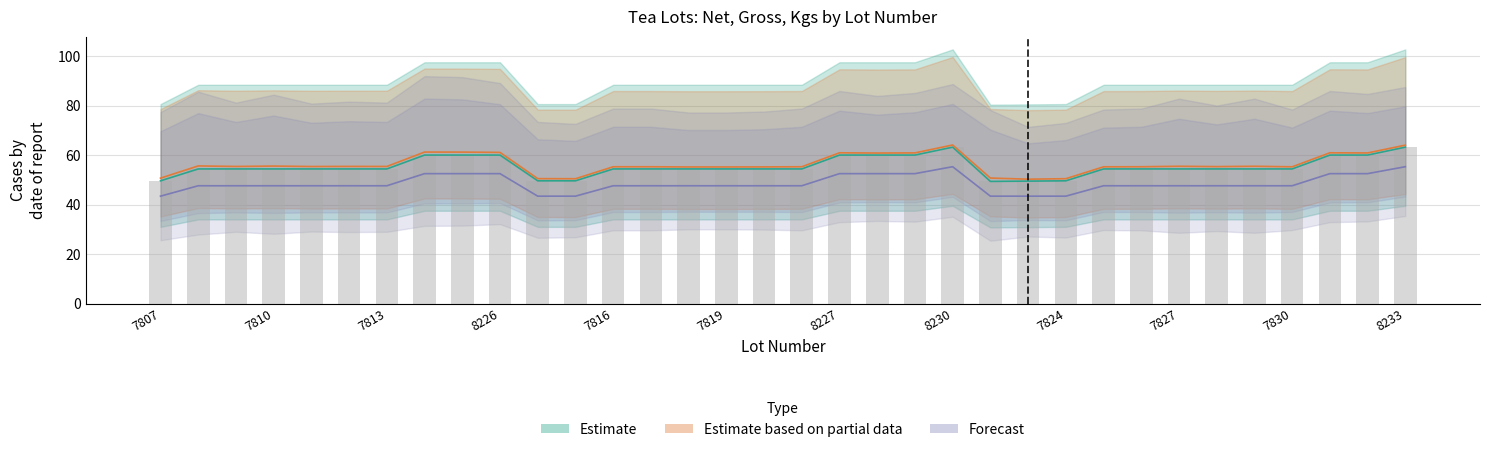

What is the difference between the maximum and minimum values in the Net series?

13.8